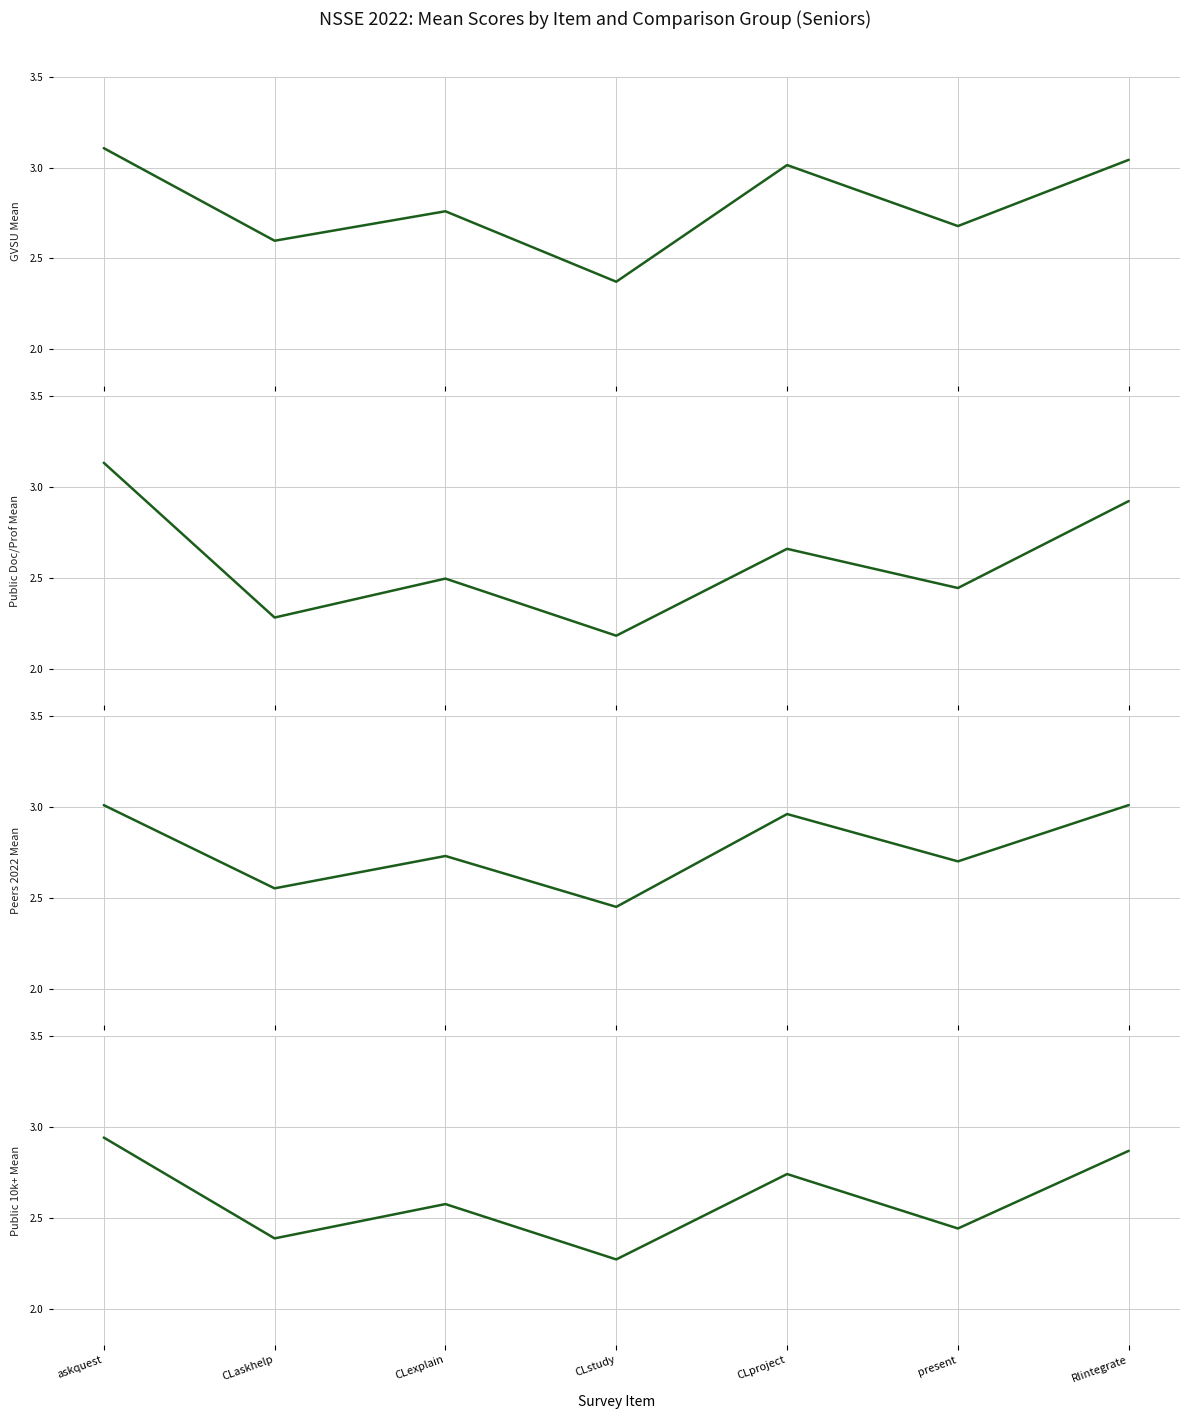

What is the minimum value for Peers 2022 Mean?

2.5